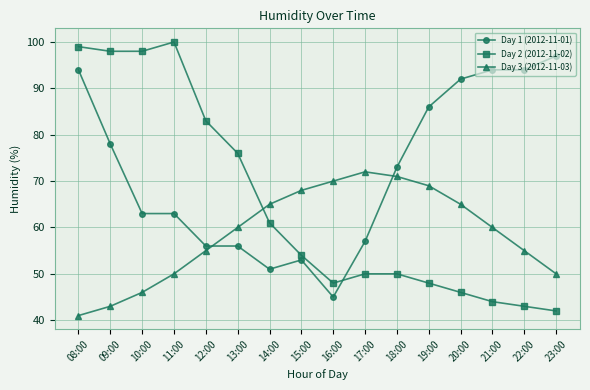

How many times do Day 2 (2012-11-02) and Day 3 (2012-11-03) cross each other?

1